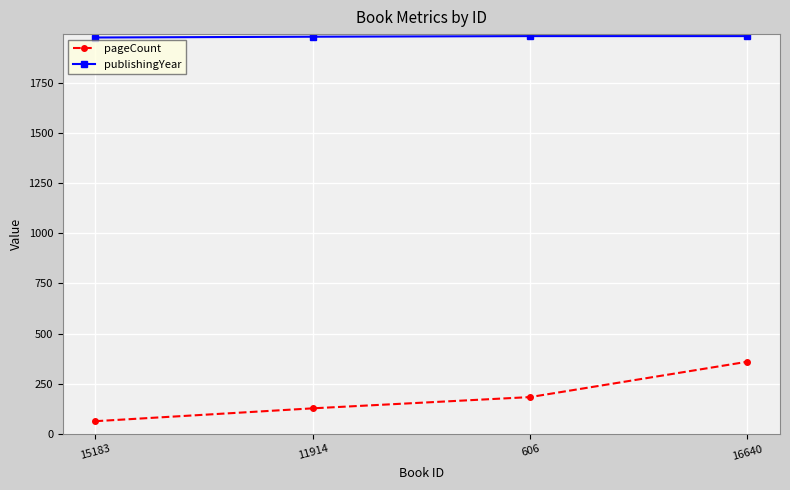

True or false: pageCount and publishingYear cross at least once.

False